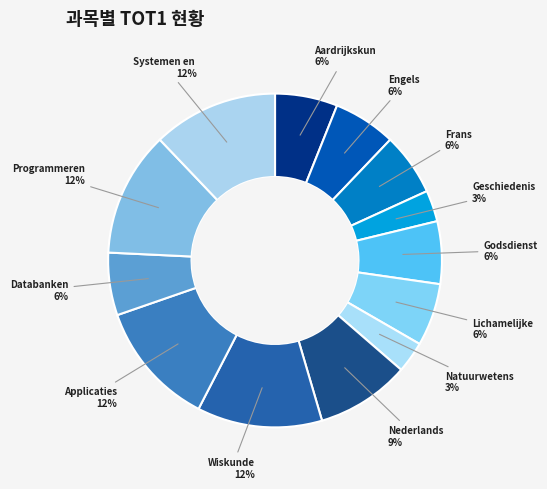

Count the number of slices in the pie.

13